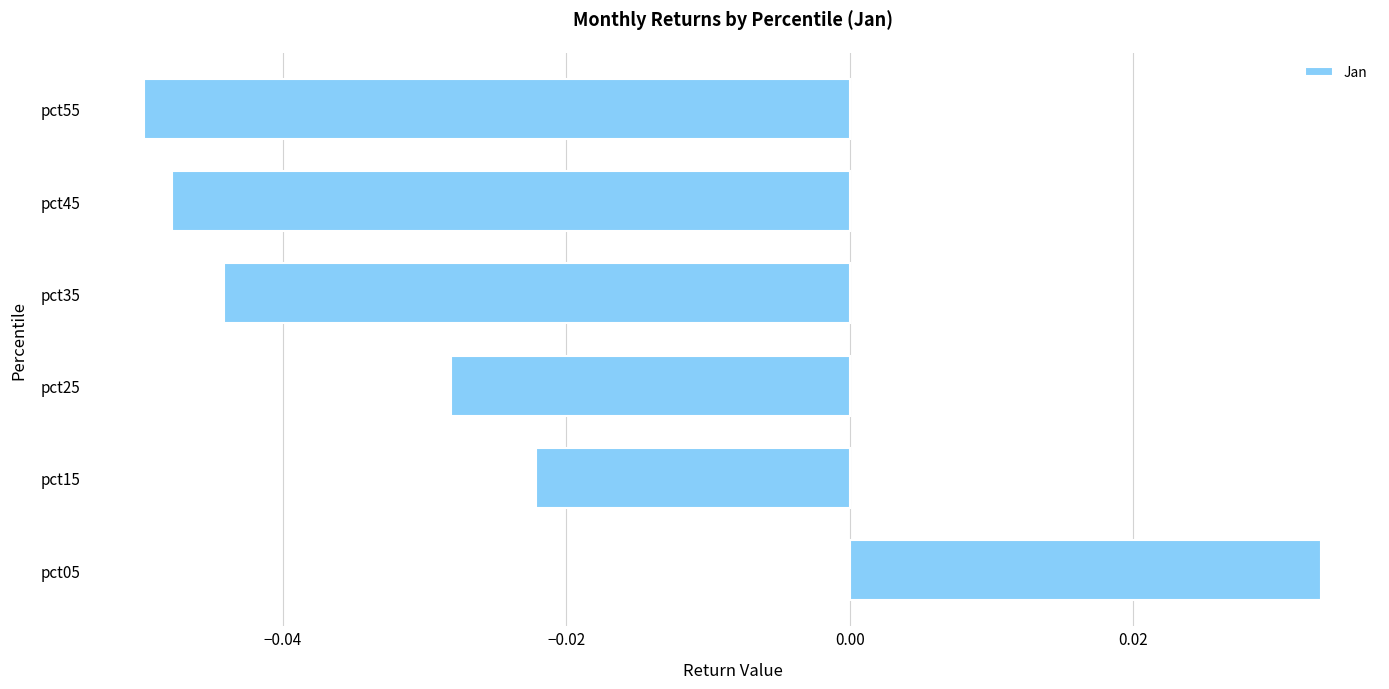

What is the difference between the maximum and minimum values?

0.1